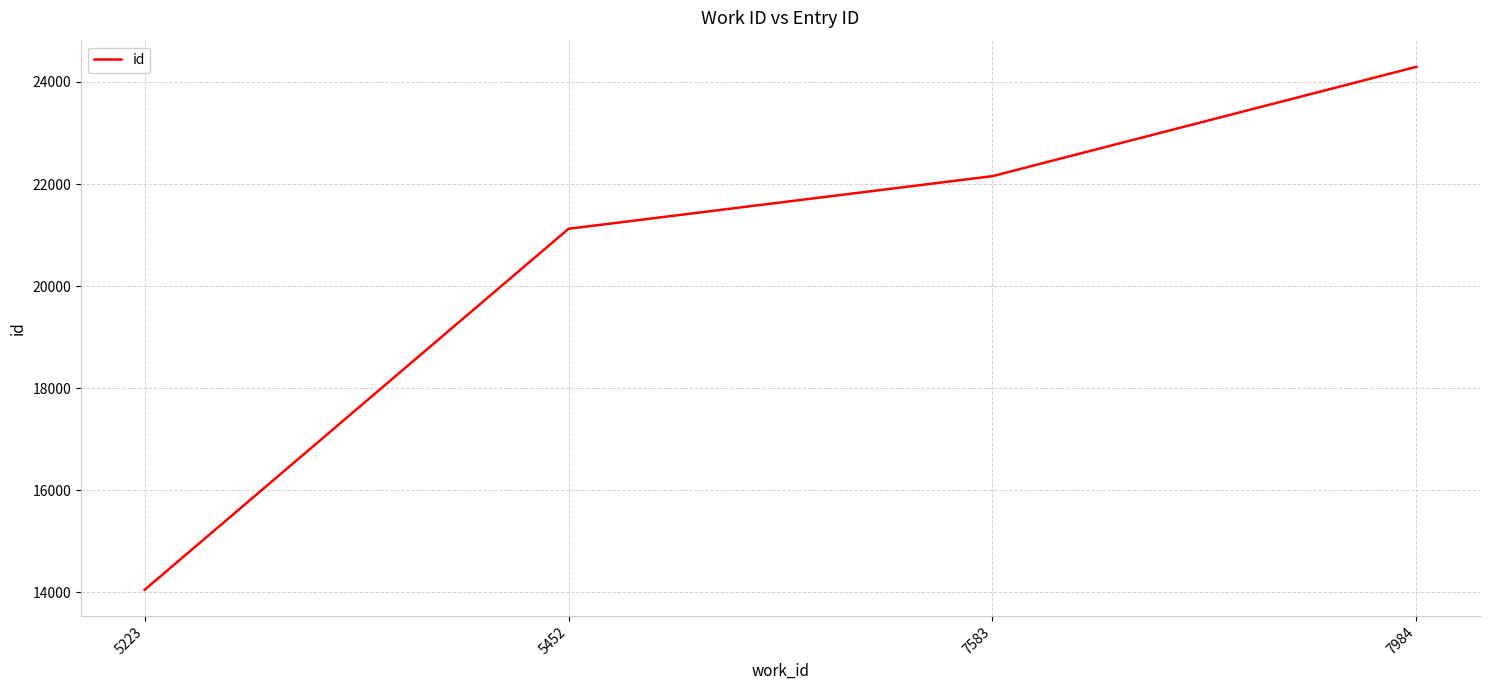

Is it true that the value at 5452 is 29735?

False